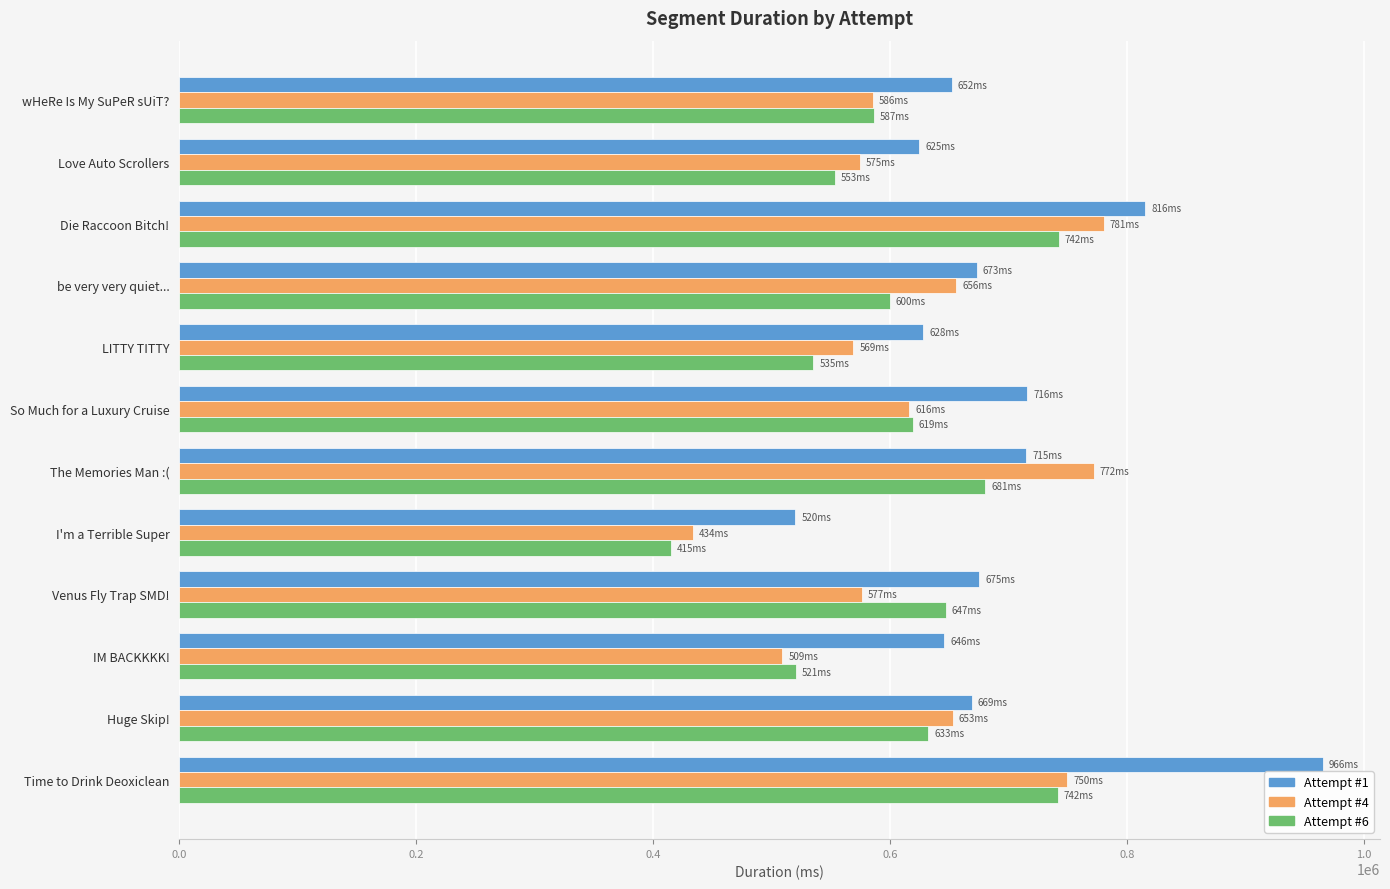

The Attempt #6 series shows 680657 at The Memories Man :(. True or false?

True